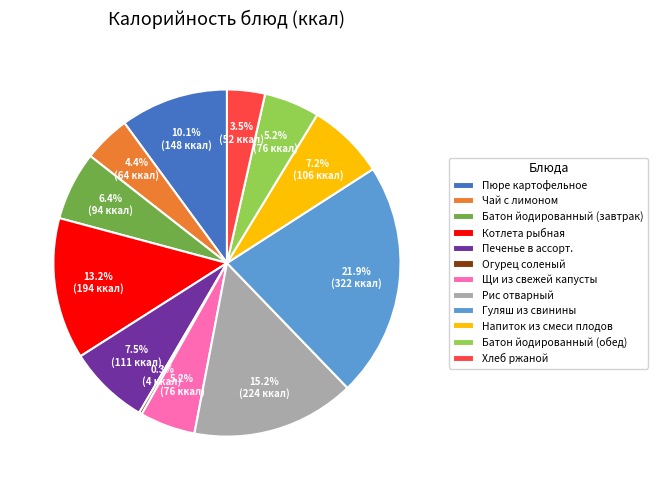

Does any single category account for the majority?

No